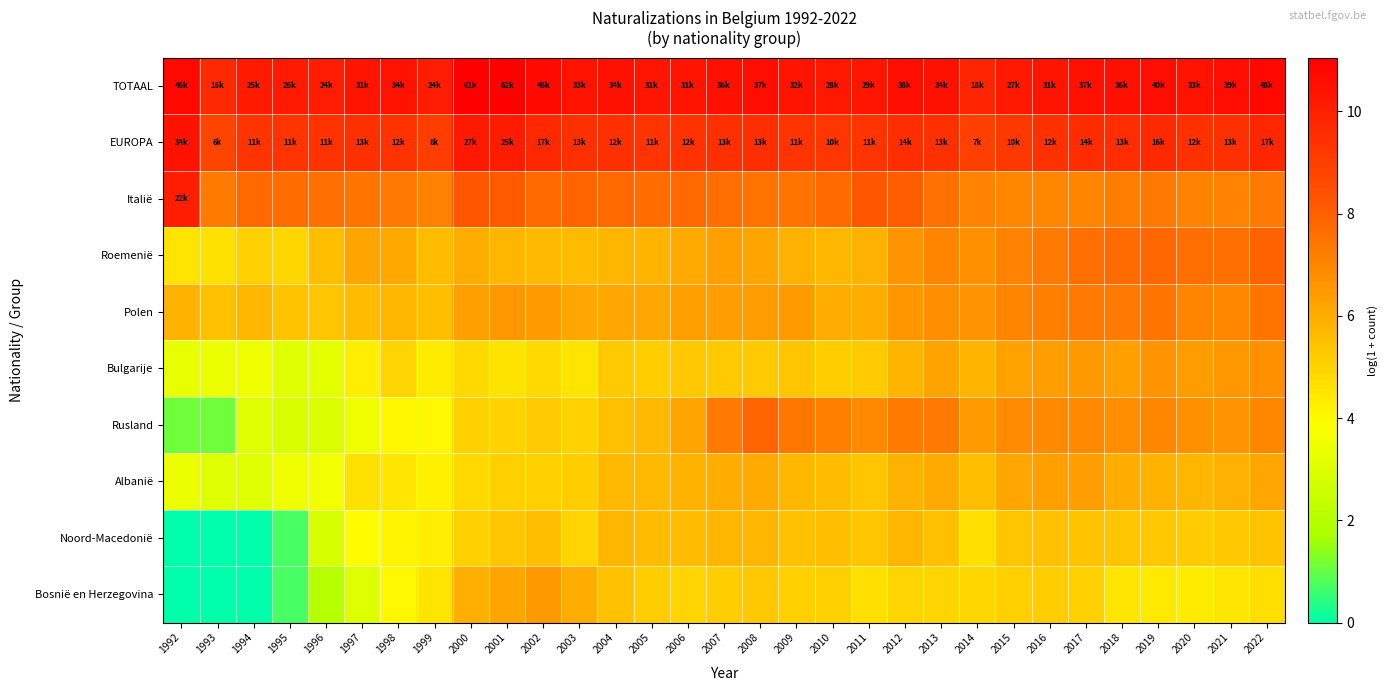

Reading left to right, list all the values displayed in this chart.

TOTAAL: 1992=10.8	1993=9.7	1994=10.2	1995=10.2	1996=10.1	1997=10.4	1998=10.4	1999=10.1	2000=11.0	2001=11.1	2002=10.7	2003=10.4	2004=10.5	2005=10.4	2006=10.4	2007=10.5	2008=10.5	2009=10.4	2010=10.2	2011=10.3	2012=10.6	2013=10.5	2014=9.8	2015=10.2	2016=10.4	2017=10.5	2018=10.5	2019=10.6	2020=10.4	2021=10.6	2022=10.8
EUROPA: 1992=10.4	1993=8.8	1994=9.3	1995=9.4	1996=9.4	1997=9.5	1998=9.4	1999=9.0	2000=10.2	2001=10.1	2002=9.7	2003=9.5	2004=9.5	2005=9.3	2006=9.4	2007=9.5	2008=9.5	2009=9.4	2010=9.2	2011=9.4	2012=9.6	2013=9.5	2014=8.9	2015=9.2	2016=9.4	2017=9.6	2018=9.5	2019=9.7	2020=9.4	2021=9.5	2022=9.8
Italië: 1992=10.0	1993=7.3	1994=7.8	1995=7.6	1996=7.6	1997=7.5	1998=7.3	1999=7.1	2000=8.2	2001=8.1	2002=7.8	2003=7.9	2004=7.7	2005=7.6	2006=7.8	2007=7.6	2008=7.5	2009=7.4	2010=7.7	2011=8.2	2012=8.1	2013=7.5	2014=7.1	2015=7.0	2016=7.0	2017=7.1	2018=7.2	2019=7.4	2020=7.1	2021=7.1	2022=7.3
Roemenië: 1992=4.5	1993=4.6	1994=5.1	1995=4.9	1996=5.5	1997=6.2	1998=6.1	1999=5.6	2000=6.0	2001=5.8	2002=5.7	2003=5.6	2004=5.8	2005=5.8	2006=6.1	2007=6.3	2008=6.2	2009=5.9	2010=5.8	2011=5.9	2012=6.7	2013=7.1	2014=6.7	2015=7.1	2016=7.3	2017=7.6	2018=7.7	2019=7.8	2020=7.6	2021=7.6	2022=7.9
Polen: 1992=5.9	1993=5.5	1994=5.7	1995=5.4	1996=5.3	1997=5.6	1998=5.7	1999=5.5	2000=6.3	2001=6.5	2002=6.4	2003=6.1	2004=6.1	2005=6.2	2006=6.3	2007=6.4	2008=6.4	2009=6.5	2010=6.0	2011=6.0	2012=6.6	2013=6.8	2014=6.6	2015=7.0	2016=7.1	2017=7.3	2018=7.3	2019=7.4	2020=7.0	2021=7.0	2022=7.5
Bulgarije: 1992=3.3	1993=3.4	1994=3.5	1995=3.1	1996=3.2	1997=4.3	1998=5.0	1999=4.4	2000=4.9	2001=4.6	2002=4.9	2003=4.6	2004=5.2	2005=5.1	2006=5.3	2007=5.2	2008=5.2	2009=5.4	2010=5.2	2011=5.2	2012=5.8	2013=6.2	2014=5.8	2015=6.3	2016=6.4	2017=6.5	2018=6.3	2019=6.7	2020=6.4	2021=6.5	2022=6.7
Rusland: 1992=1.1	1993=1.1	1994=3.0	1995=2.9	1996=2.9	1997=3.5	1998=4.1	1999=4.0	2000=5.1	2001=5.0	2002=5.2	2003=5.0	2004=5.5	2005=5.7	2006=6.2	2007=7.3	2008=7.9	2009=7.4	2010=7.2	2011=6.9	2012=7.3	2013=7.3	2014=6.5	2015=6.9	2016=6.9	2017=6.9	2018=6.8	2019=7.0	2020=6.7	2021=6.7	2022=7.0
Albanië: 1992=3.4	1993=3.1	1994=3.1	1995=3.5	1996=3.5	1997=4.6	1998=4.5	1999=4.3	2000=4.8	2001=5.1	2002=5.1	2003=5.2	2004=5.7	2005=5.7	2006=5.8	2007=6.0	2008=6.0	2009=5.7	2010=5.6	2011=5.4	2012=5.9	2013=6.1	2014=5.5	2015=6.1	2016=6.3	2017=6.3	2018=6.0	2019=5.9	2020=5.8	2021=5.9	2022=6.2
Noord-Macedonië: 1992=0.0	1993=0.0	1994=0.0	1995=0.7	1996=2.8	1997=3.9	1998=4.1	1999=4.3	2000=5.1	2001=5.4	2002=5.5	2003=5.0	2004=5.8	2005=5.6	2006=5.6	2007=5.8	2008=5.8	2009=5.5	2010=5.5	2011=5.3	2012=5.8	2013=5.5	2014=4.7	2015=5.3	2016=5.5	2017=5.4	2018=5.4	2019=5.3	2020=5.2	2021=5.3	2022=5.4
Bosnië en Herzegovina: 1992=0.0	1993=0.0	1994=0.0	1995=0.7	1996=1.9	1997=3.0	1998=4.0	1999=4.5	2000=5.9	2001=6.2	2002=6.5	2003=6.0	2004=5.4	2005=5.2	2006=5.0	2007=5.2	2008=5.3	2009=5.1	2010=5.1	2011=4.7	2012=5.0	2013=4.9	2014=4.9	2015=5.1	2016=5.2	2017=5.1	2018=4.5	2019=4.4	2020=4.4	2021=4.5	2022=4.7